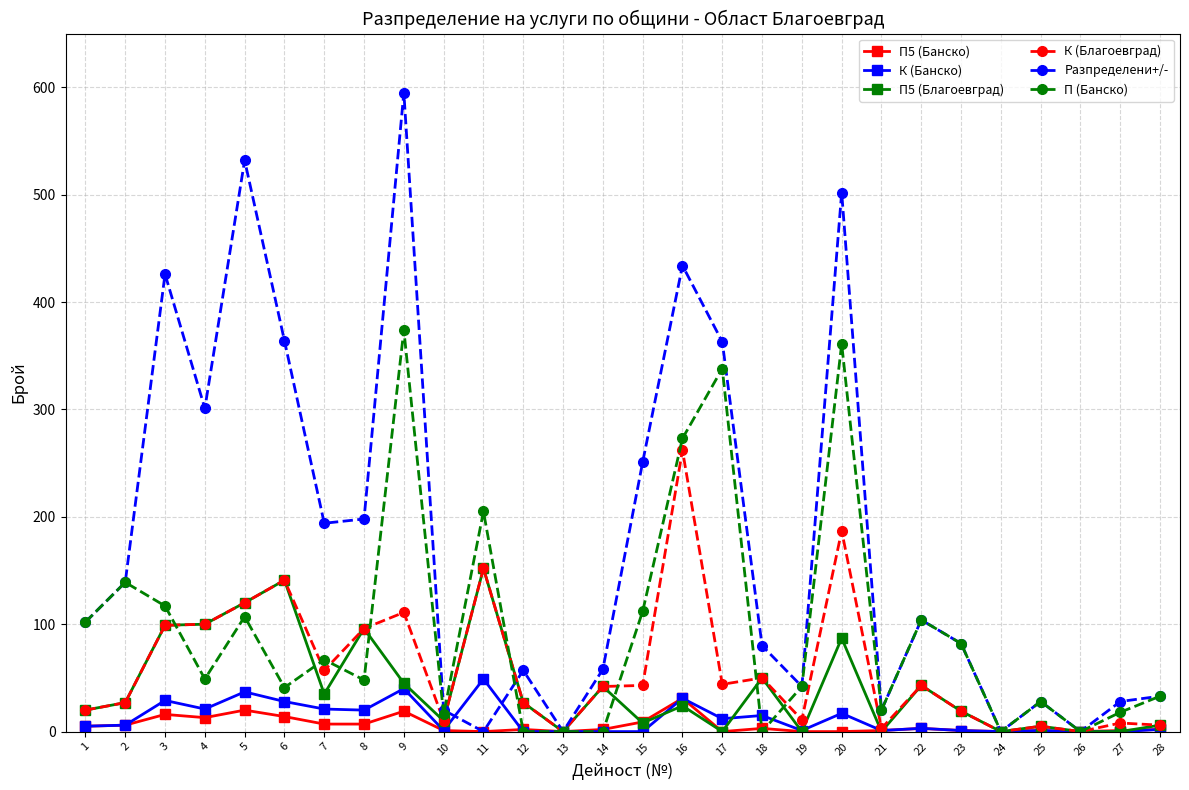

Is the value of П5 (Банско) at 15 greater than the value of Разпределени+/- at 2?

No